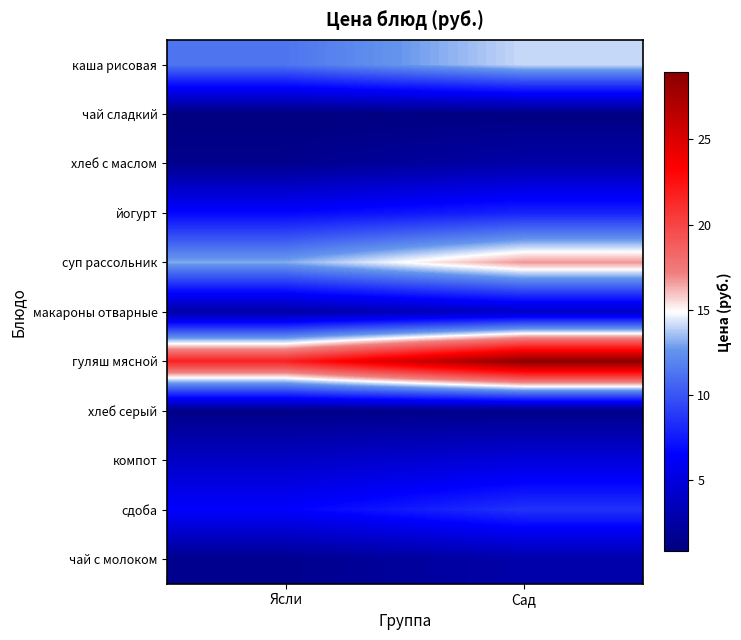

Which series has the largest total across all categories?

гуляш мясной